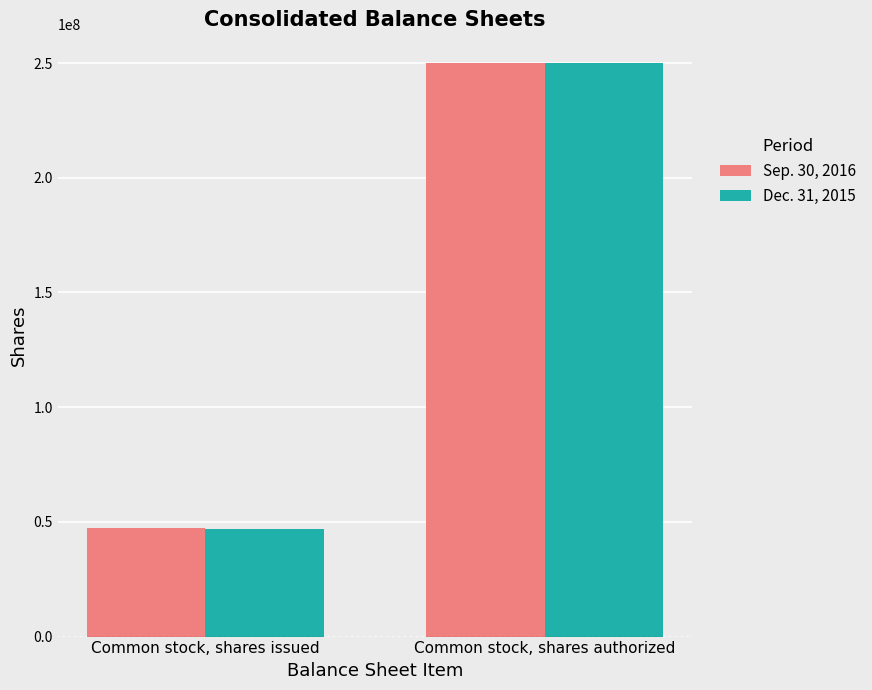

What is the greatest value displayed?

250000000